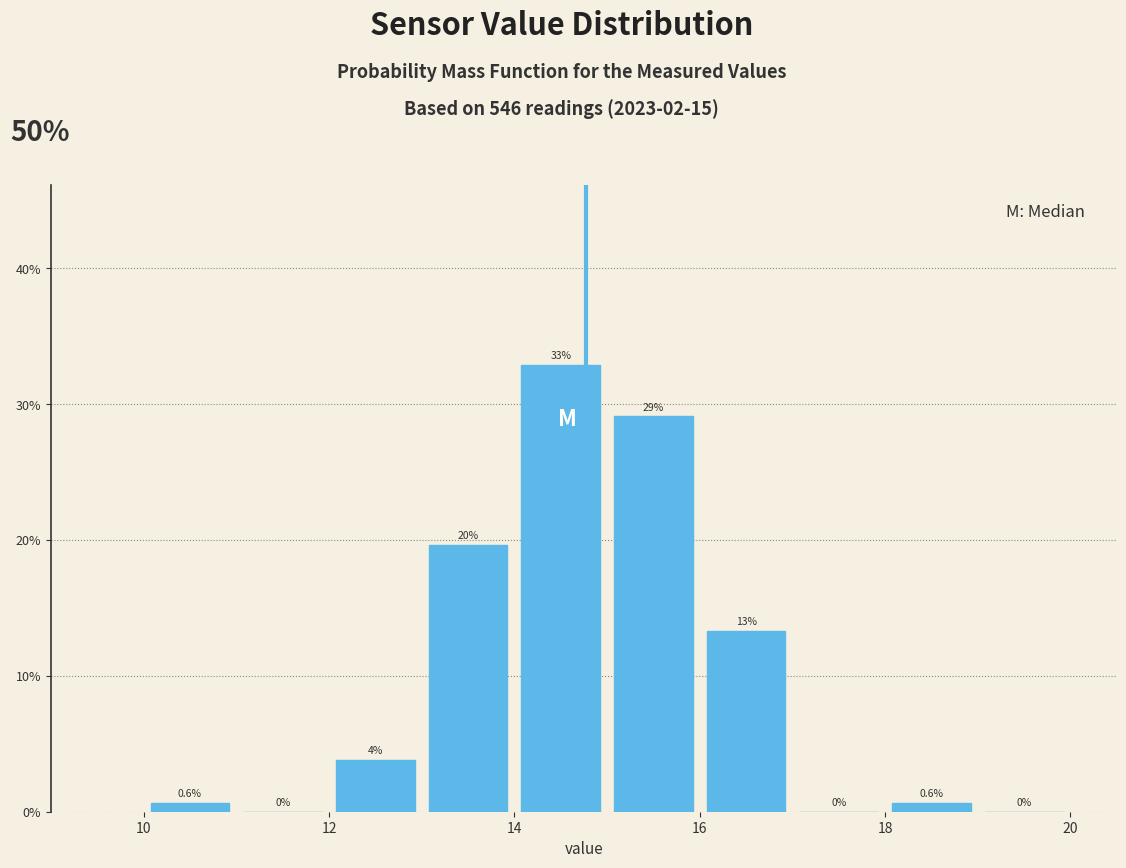

Over which range of the x-axis is the bar tallest?

14 to 15